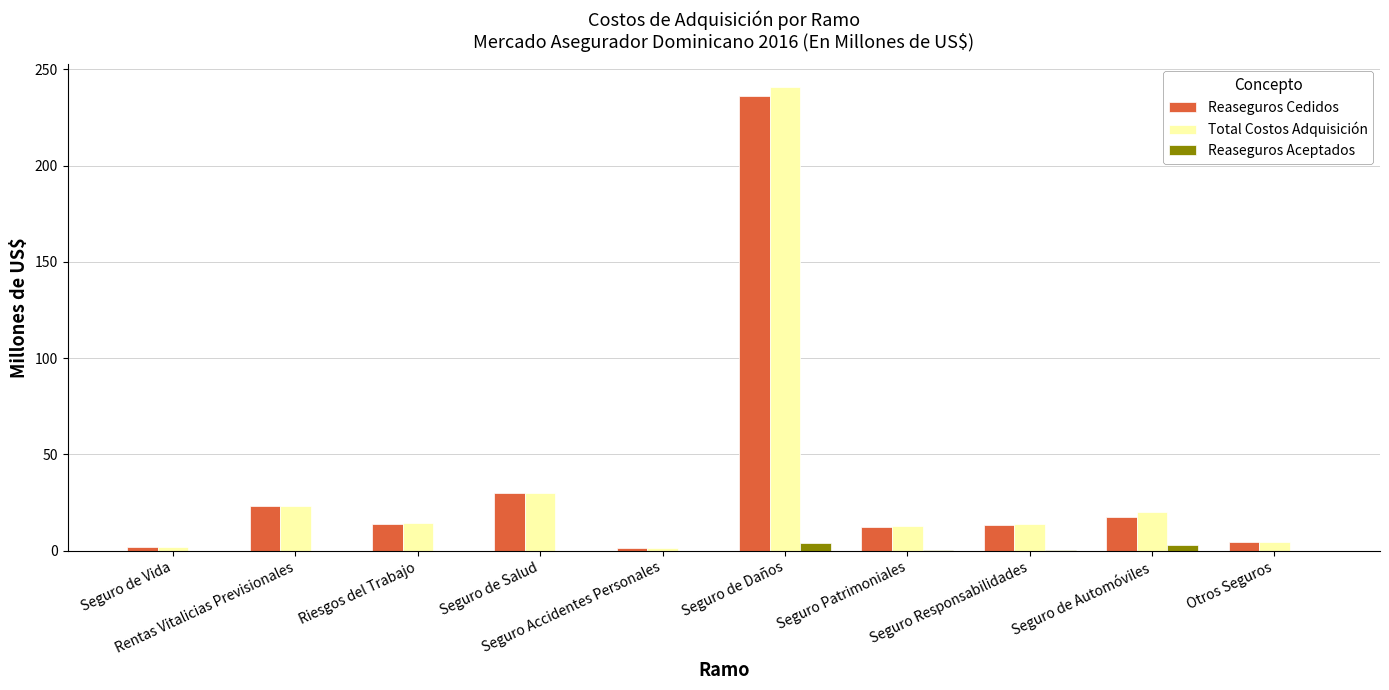

What is the highest value of the Reaseguros Cedidos series?

236.3